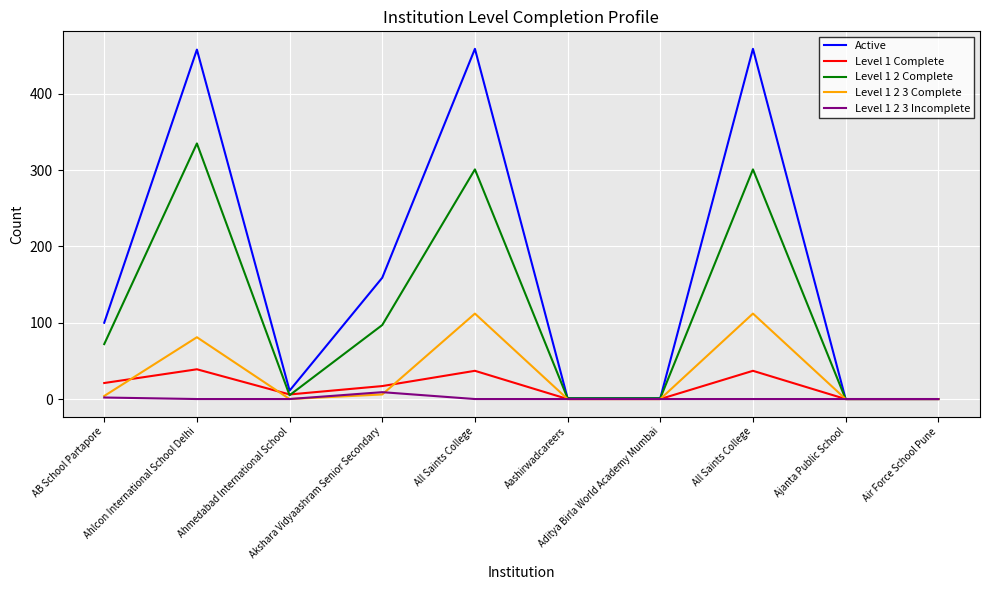

Is the value of Level 1 2 3 Incomplete at Ahmedabad International School greater than the value of Active at All Saints College?

No